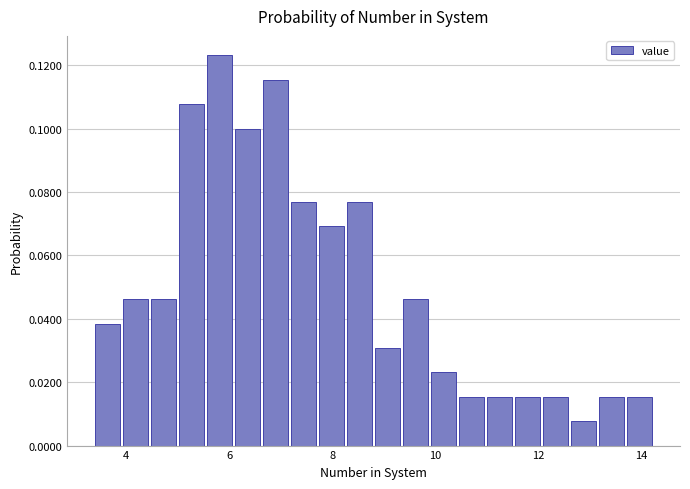

Around what value on the x-axis is the tallest bar? Give the approximate position of its centre, as read against the axis.

5.8